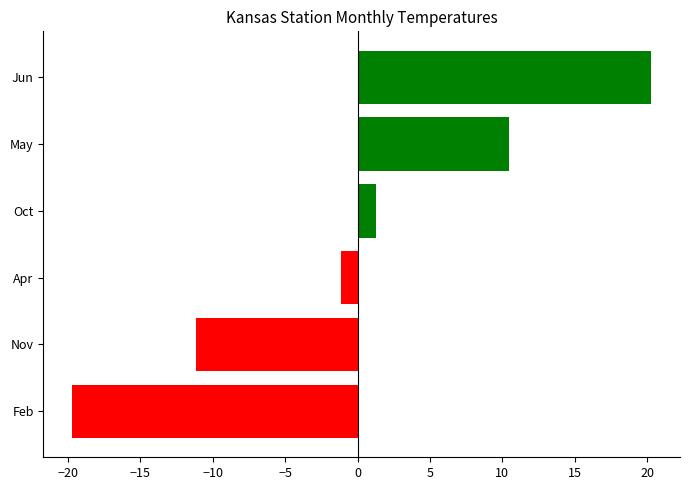

True or false: the data shows -11.1 at Nov.

True